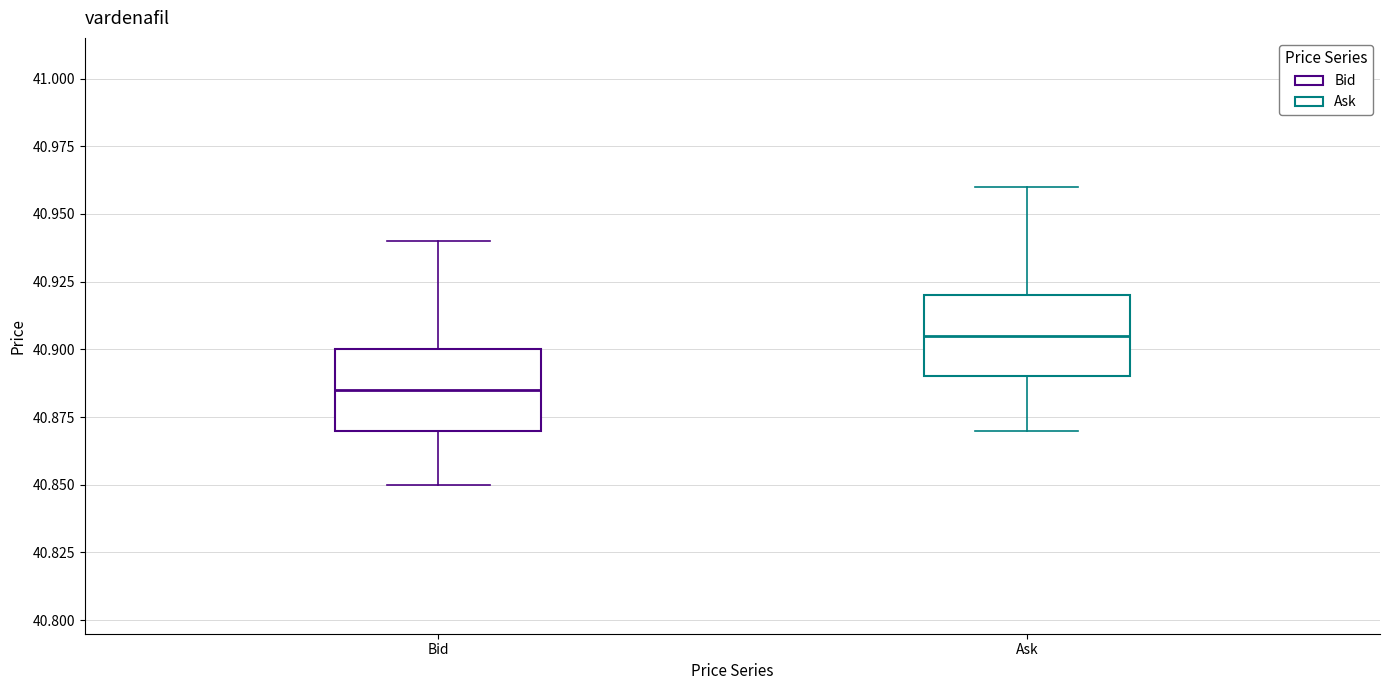

Reading left to right, read every box against the y-axis: the position of its median line, the range the box covers, and the ends of its whiskers. The values are not printed on the chart, so give them approximately, as read against the axis.

Bid: median 40.885, box 40.870 to 40.900, whiskers 40.850 to 40.940
Ask: median 40.905, box 40.890 to 40.920, whiskers 40.870 to 40.960